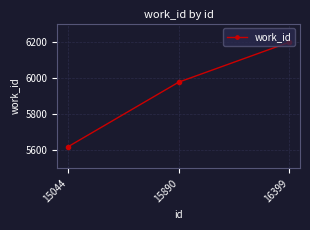

Count the number of categories in the chart.

3